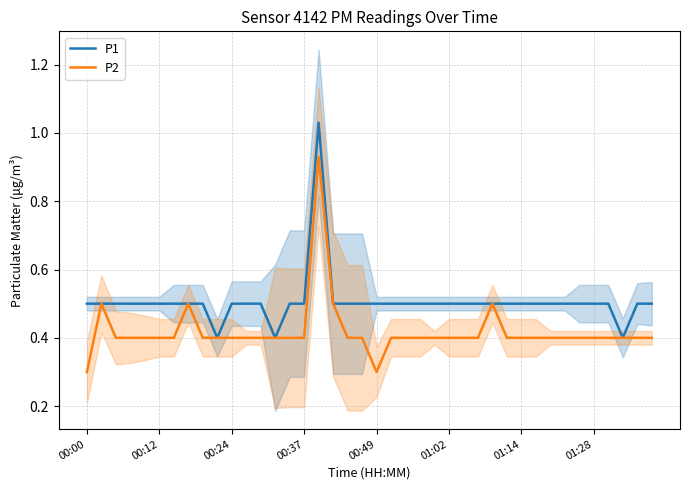

How many interior local peaks does the P2 series have?

4